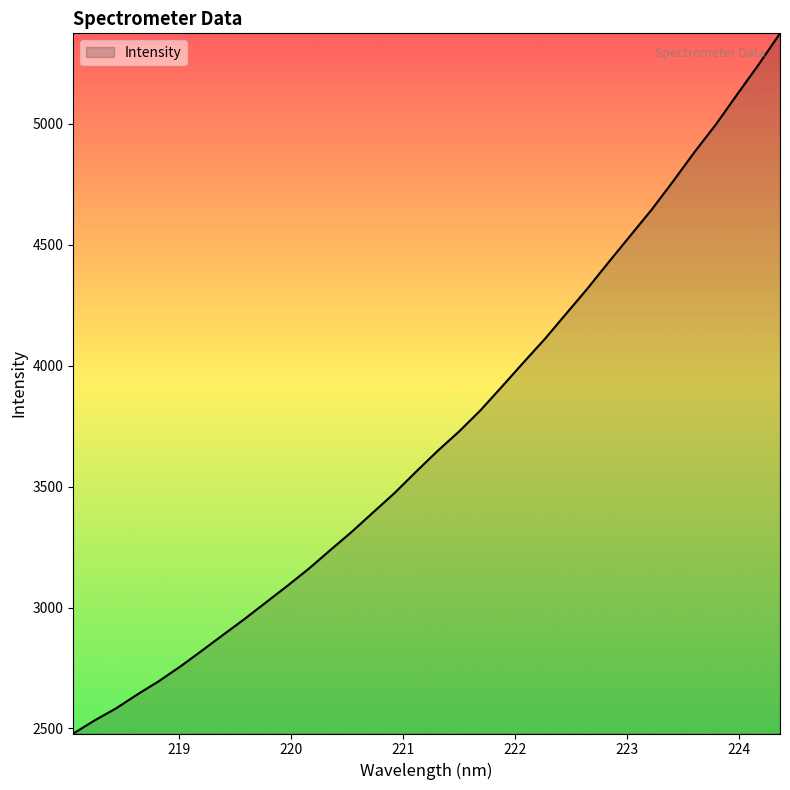

What is the difference between the maximum and minimum values?

2894.3